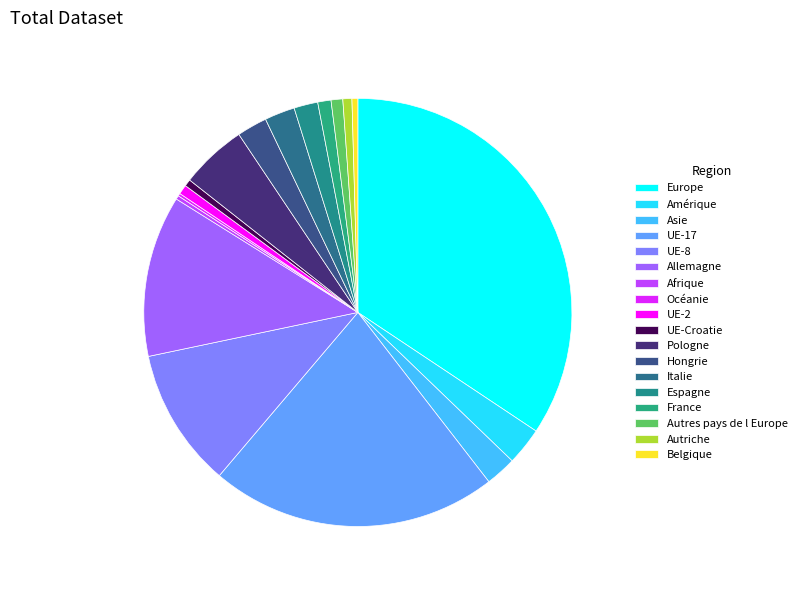

What is the total percentage of Espagne and Asie?

4.1%